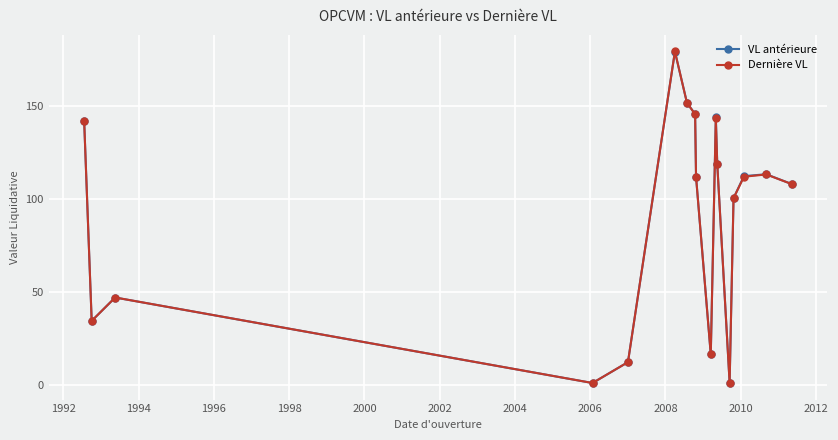

Which series has the widest spread of values?

Dernière VL